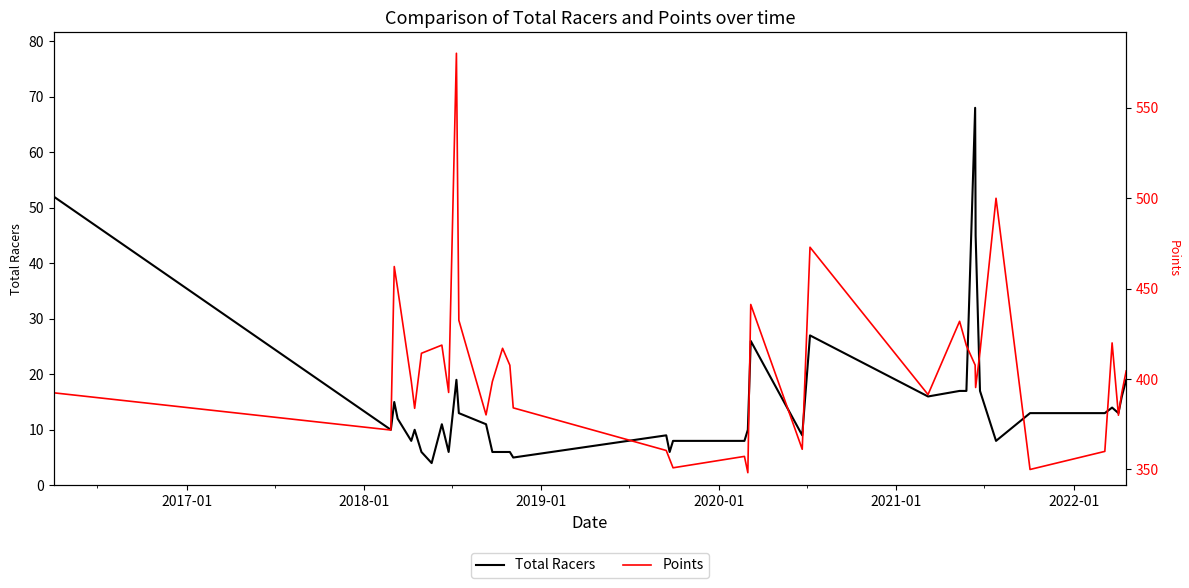

Which series has the largest range (max minus min)?

Points